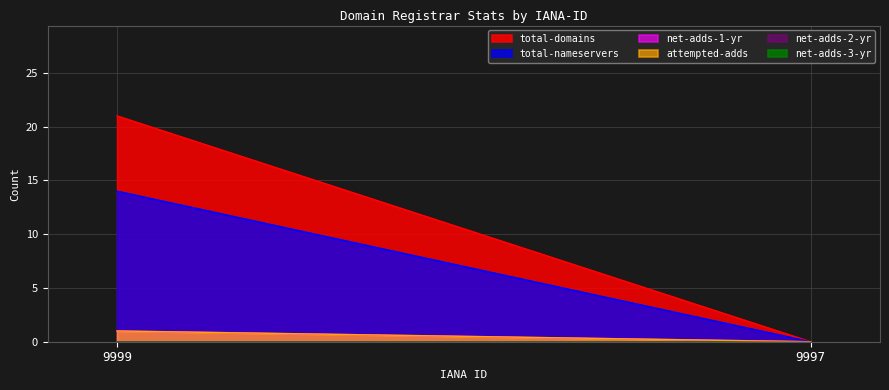

The value of net-adds-1-yr at 9999 is 1. True or false?

True